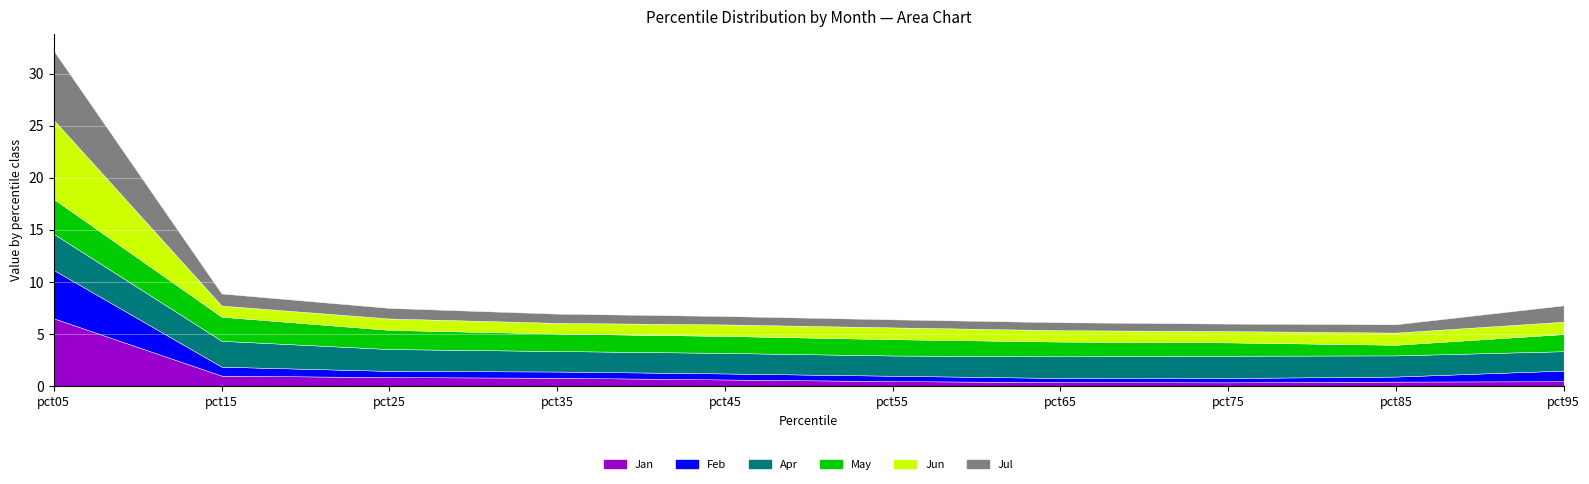

Which category has the highest value in the Jan series?

pct05